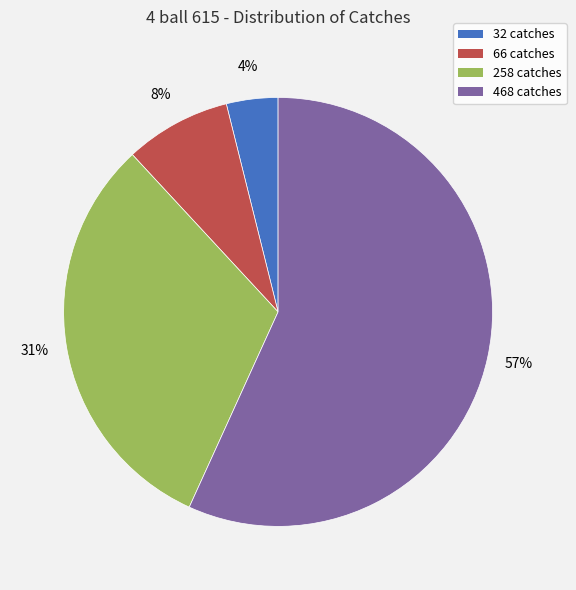

What is the largest slice in the pie chart?

468 catches